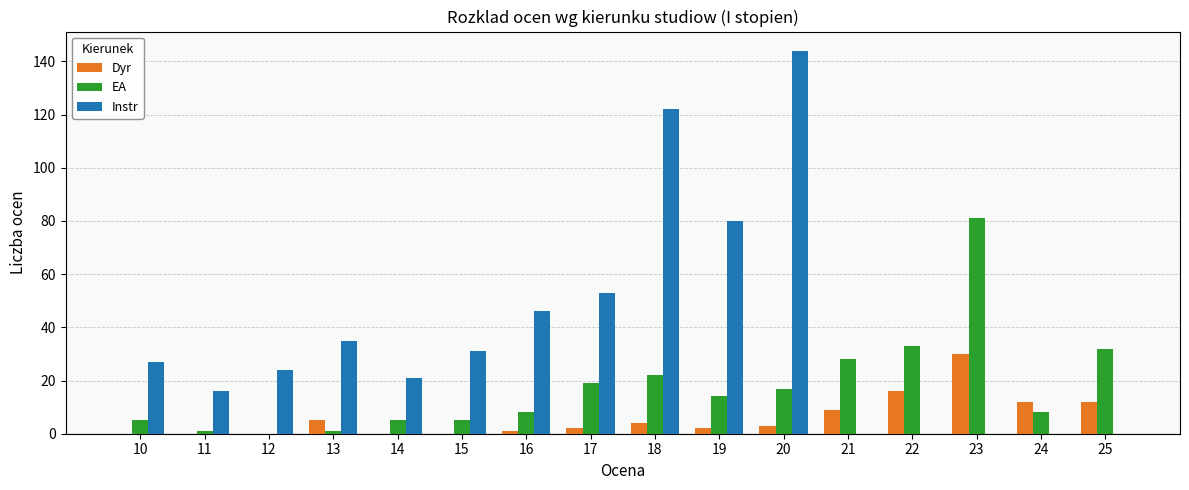

Which series has the widest spread of values?

Instr